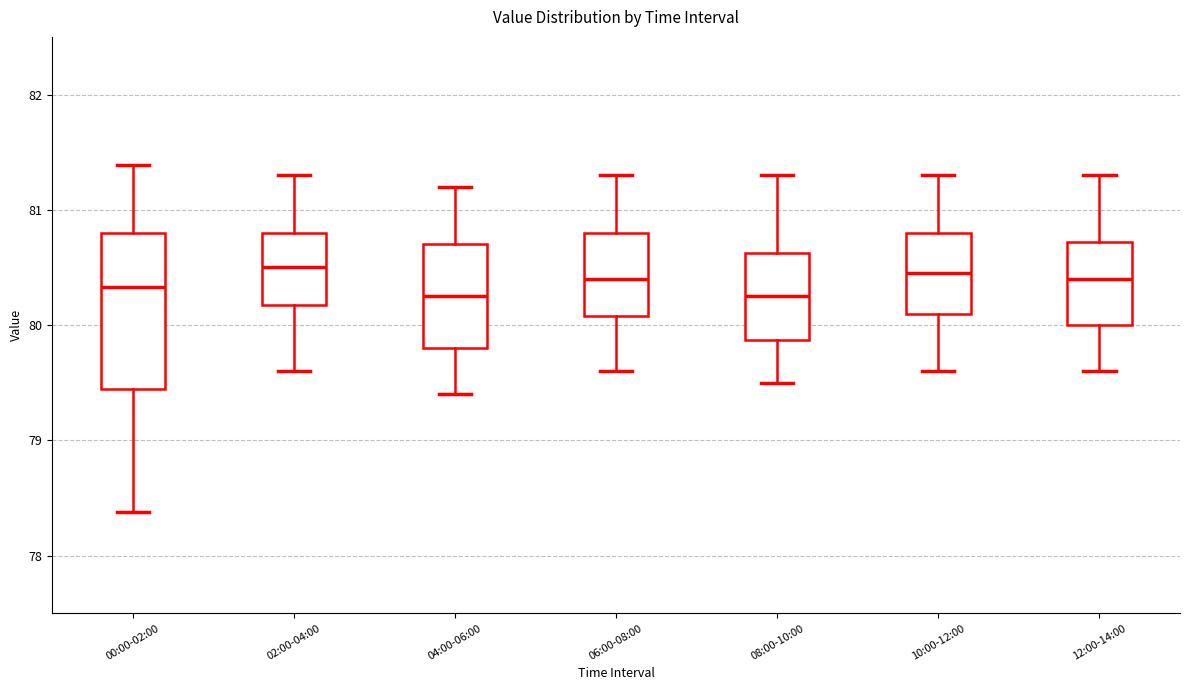

Where is the upper edge of the box for 08:00-10:00 on the y-axis? The values are not printed on the chart, so give them approximately, as read against the axis.

80.6